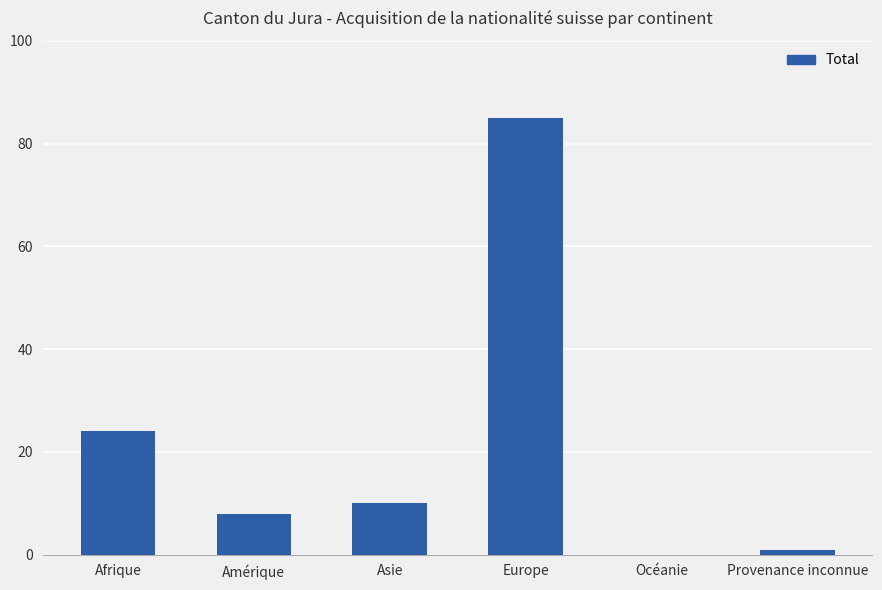

What is the average value?

21